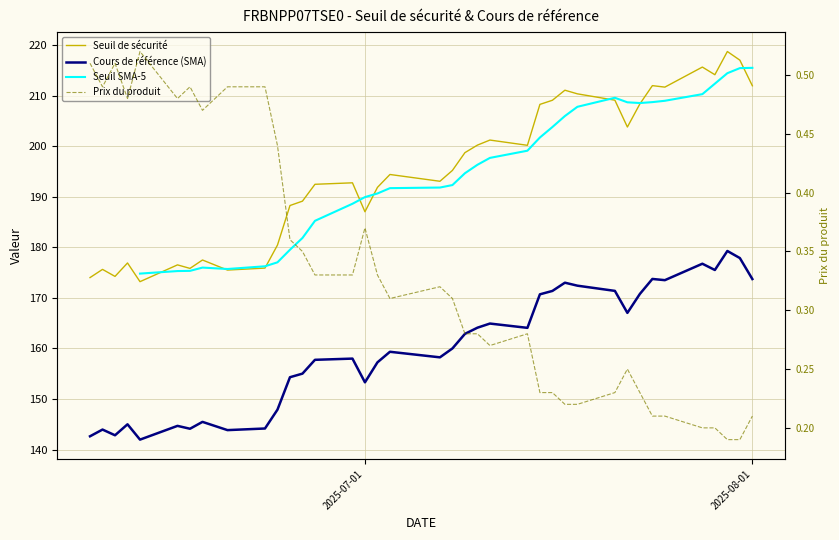

What is the maximum value for Cours de référence (SMA)?

179.3